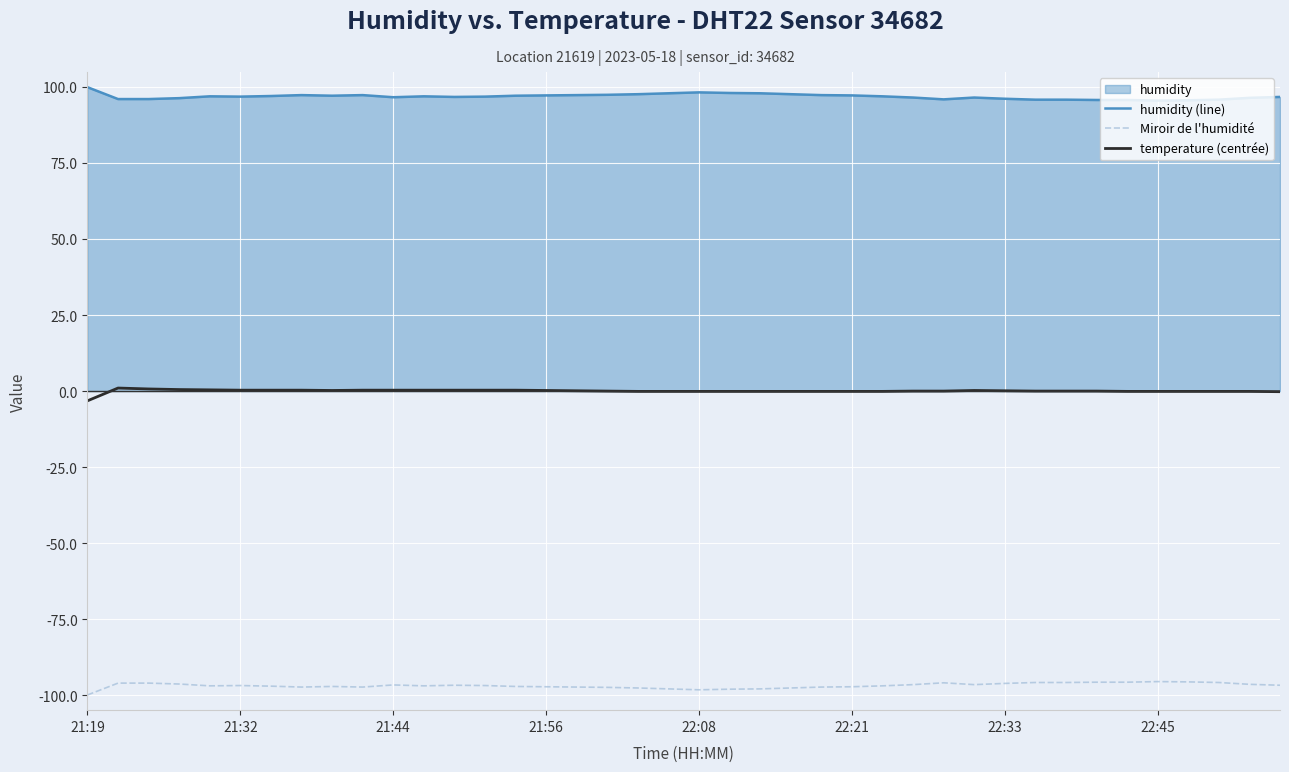

Rank the series by their average value, from highest to lowest.

humidity (line), temperature (centrée), Miroir de l'humidité